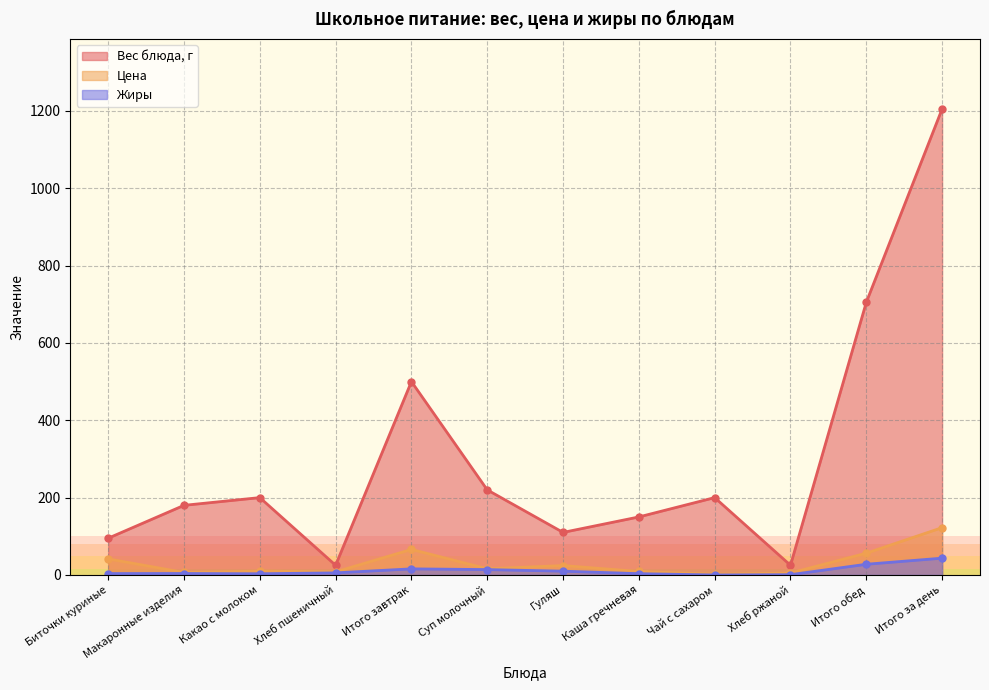

What are all the series names shown in the legend?

Вес блюда, г, Цена, Жиры